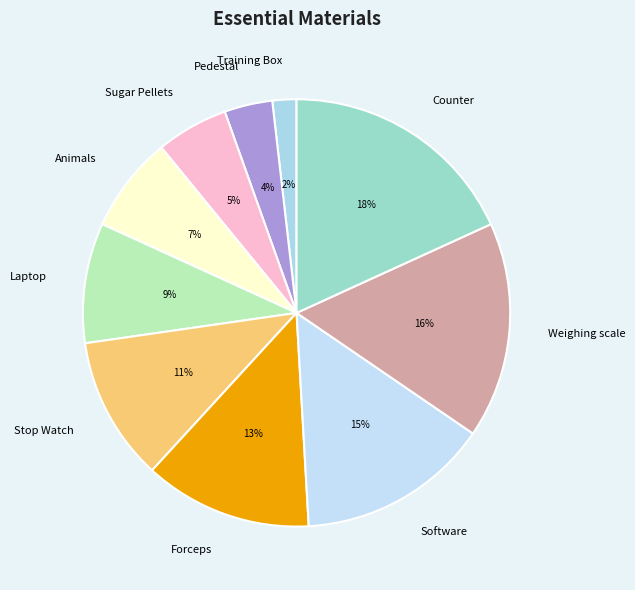

What is the smallest slice in the pie chart?

Training Box